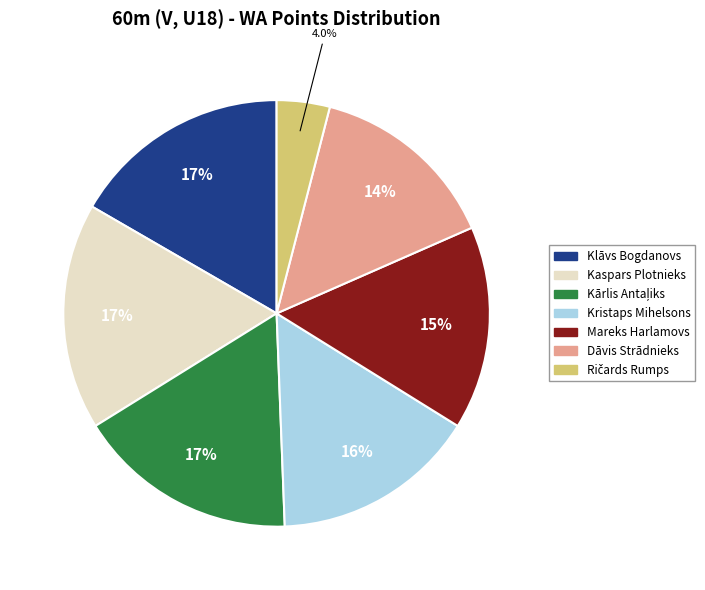

Approximately how many times larger is the value at Mareks Harlamovs compared to Dāvis Strādnieks?

1.1